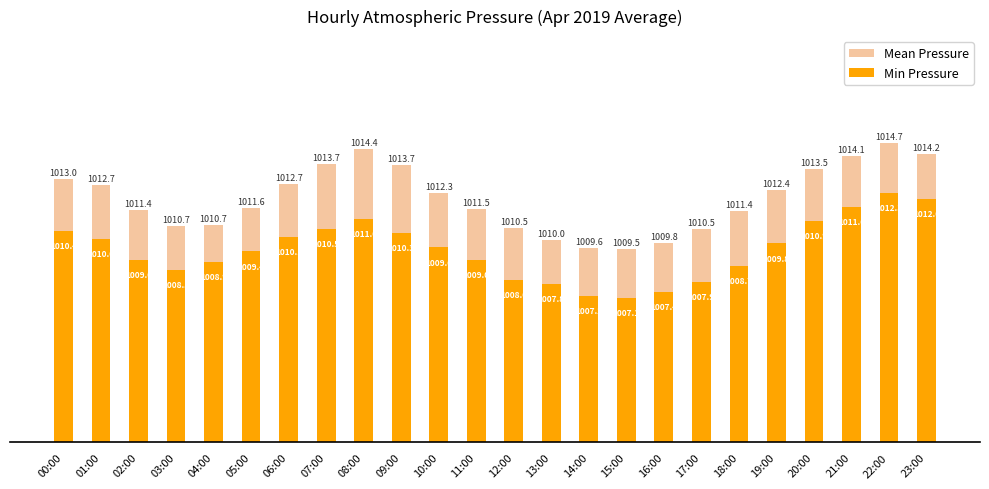

Reading right to left, transcribe all the data shown in this chart.

Mean Pressure: 23:00=1014.2	22:00=1014.7	21:00=1014.1	20:00=1013.5	19:00=1012.4	18:00=1011.4	17:00=1010.5	16:00=1009.8	15:00=1009.5	14:00=1009.6	13:00=1010.0	12:00=1010.5	11:00=1011.5	10:00=1012.3	09:00=1013.7	08:00=1014.4	07:00=1013.7	06:00=1012.7	05:00=1011.6	04:00=1010.7	03:00=1010.7	02:00=1011.4	01:00=1012.7	00:00=1013.0
Min Pressure: 23:00=1012.0	22:00=1012.3	21:00=1011.6	20:00=1010.9	19:00=1009.8	18:00=1008.7	17:00=1007.9	16:00=1007.4	15:00=1007.1	14:00=1007.2	13:00=1007.8	12:00=1008.0	11:00=1009.0	10:00=1009.6	09:00=1010.3	08:00=1011.0	07:00=1010.5	06:00=1010.1	05:00=1009.4	04:00=1008.9	03:00=1008.5	02:00=1009.0	01:00=1010.0	00:00=1010.4